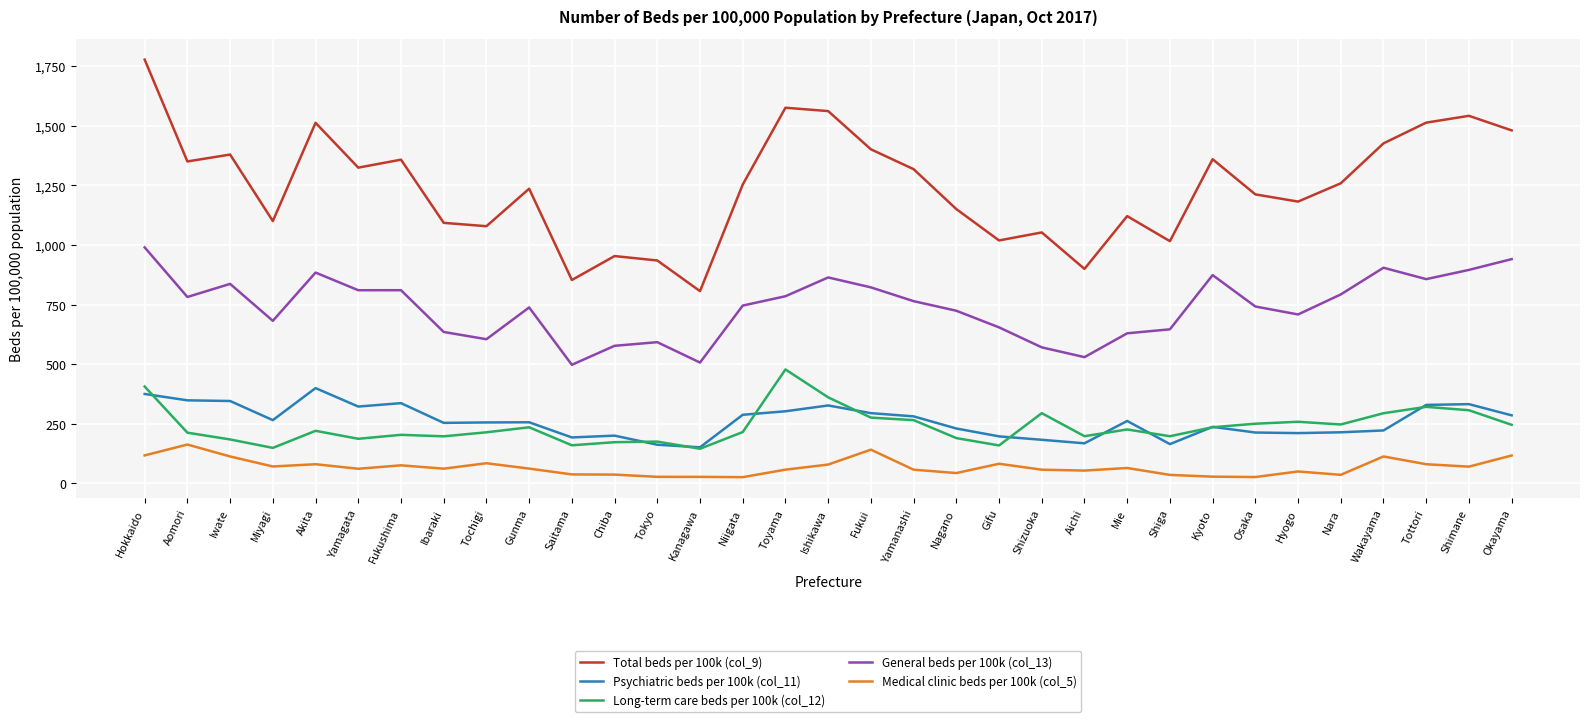

Between Kanagawa and Tottori, which series saw the biggest shift?

Total beds per 100k (col_9)